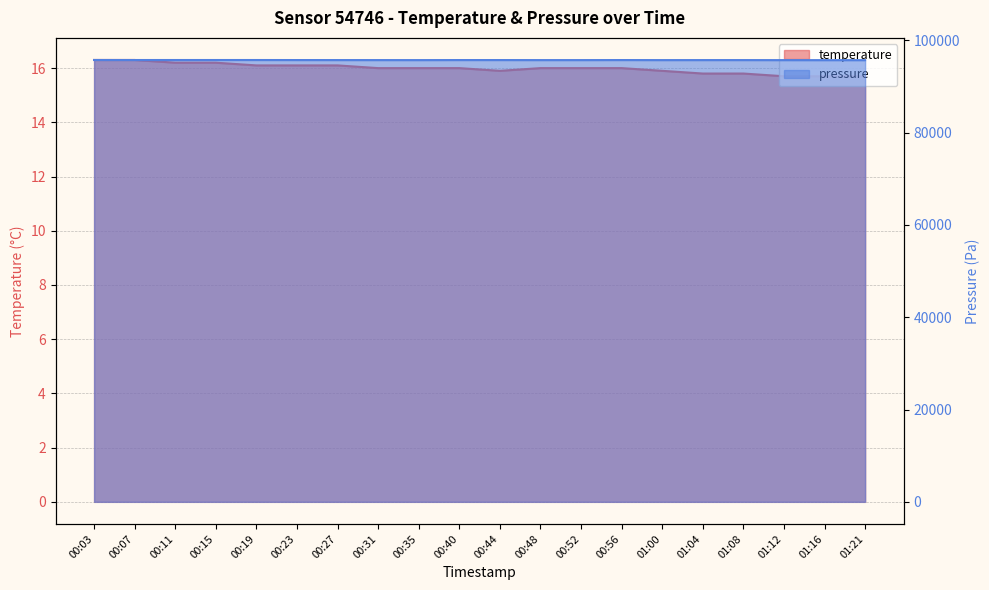

Reading right to left, extract all data points from this chart.

temperature: 01:21=15.7	01:16=15.7	01:12=15.7	01:08=15.8	01:04=15.8	01:00=15.9	00:56=16.0	00:52=16.0	00:48=16.0	00:44=15.9	00:40=16.0	00:35=16.0	00:31=16.0	00:27=16.1	00:23=16.1	00:19=16.1	00:15=16.2	00:11=16.2	00:07=16.3	00:03=16.3
pressure: 01:21=95725.0	01:16=95727.0	01:12=95731.0	01:08=95740.0	01:04=95739.0	01:00=95736.0	00:56=95748.0	00:52=95738.0	00:48=95738.0	00:44=95746.0	00:40=95747.0	00:35=95736.0	00:31=95740.0	00:27=95743.0	00:23=95748.0	00:19=95755.0	00:15=95756.0	00:11=95756.0	00:07=95754.0	00:03=95762.0